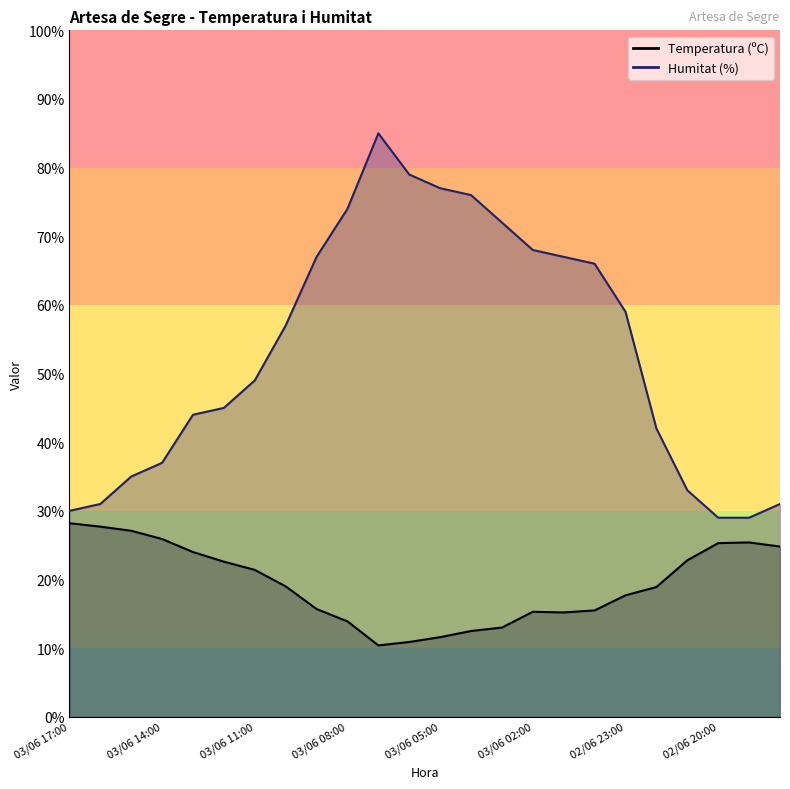

What is the sum of all Humitat (%) values?

1282.0